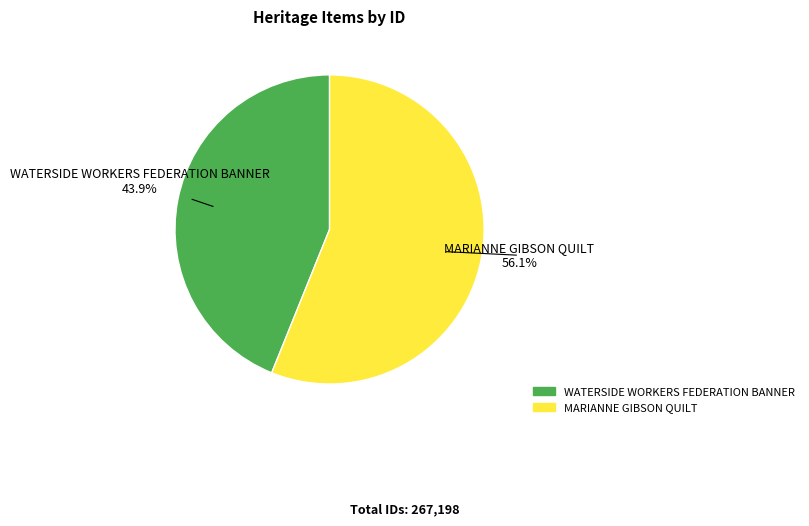

To the nearest percent, what percentage of the pie is WATERSIDE WORKERS FEDERATION BANNER?

44%